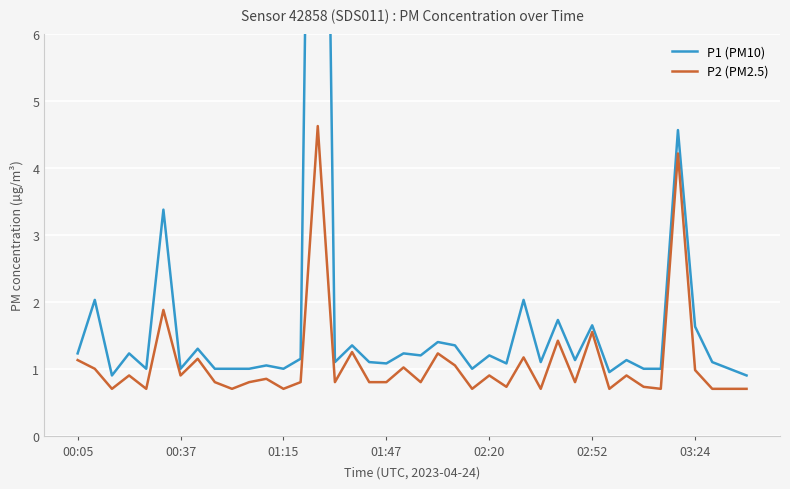

The P2 (PM2.5) series shows 1.0 at 03:24. True or false?

True